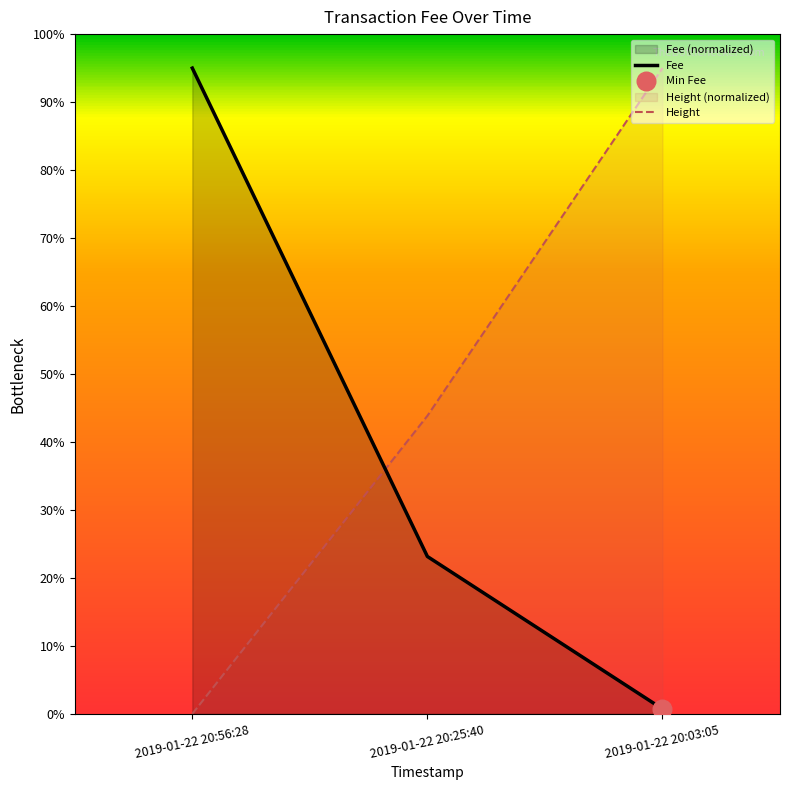

Which series contains the highest Y value?

Fee